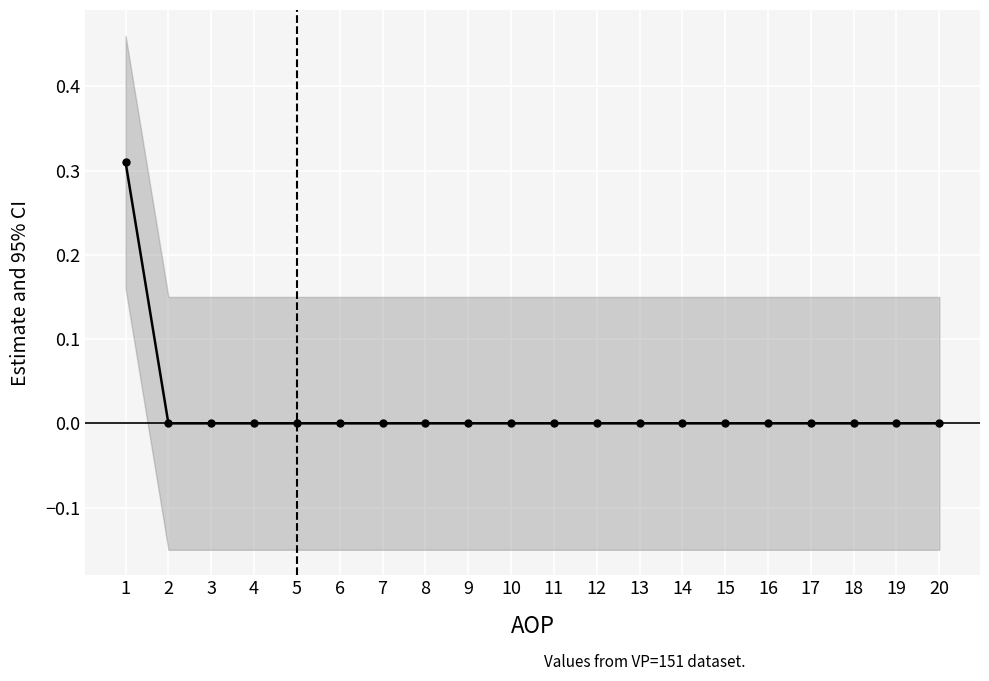

Where is the data nearest to the value 0?

2